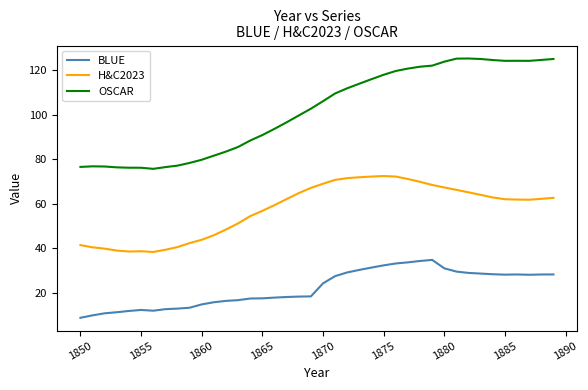

List the series in order of their peak value, lowest first.

BLUE, H&C2023, OSCAR